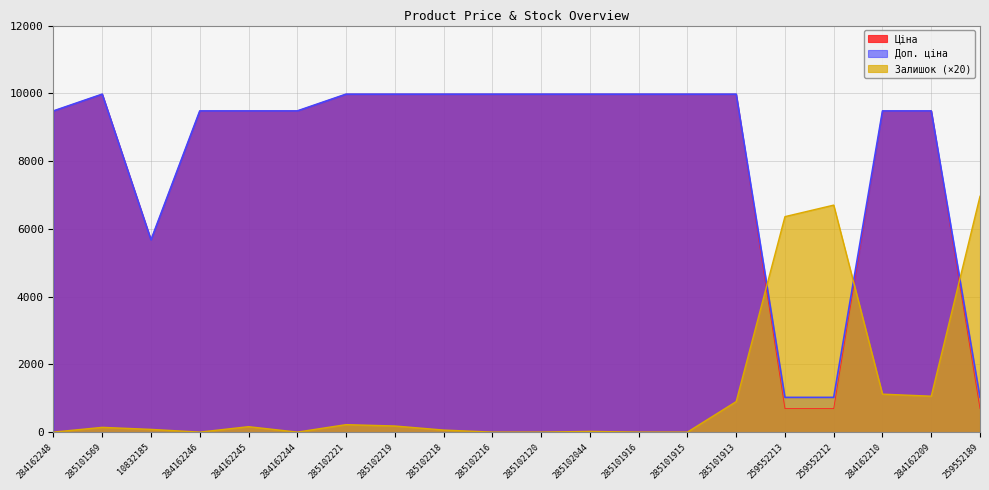

Does the chart have visible grid lines?

Yes